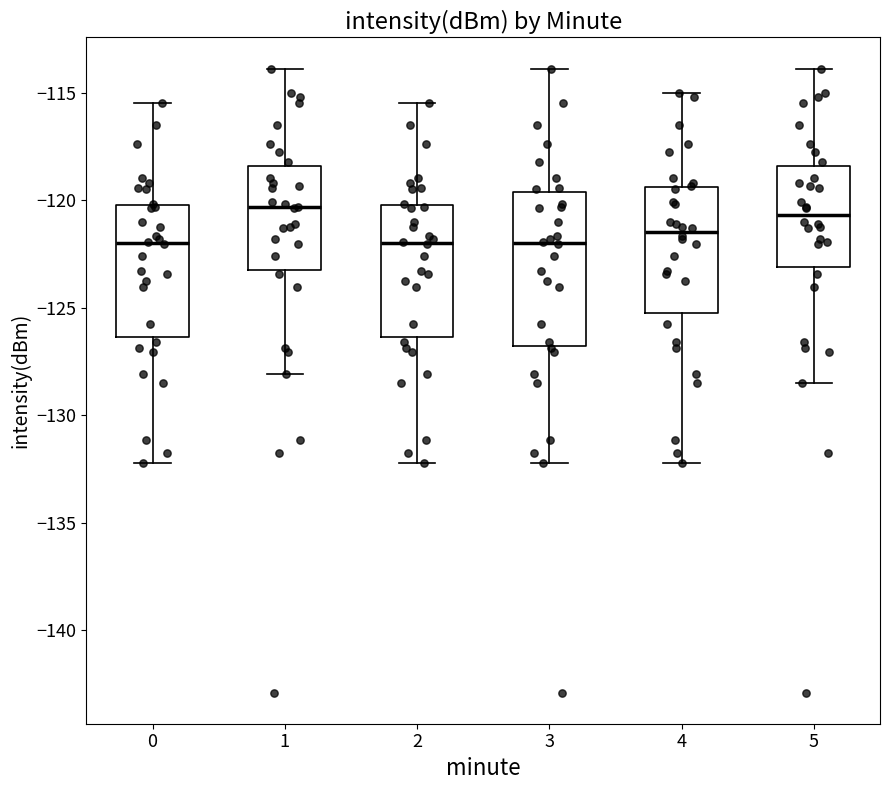

Reading left to right, transcribe this box plot: for each box, give where its median line is, the range the box spans, and where its two whiskers end, as read against the y-axis. The values are not printed on the chart, so give them approximately, as read against the axis.

0: median -122.0, box -126.5 to -120.0, whiskers -132.0 to -115.5
1: median -120.5, box -123.0 to -118.5, whiskers -128.0 to -114.0
2: median -122.0, box -126.5 to -120.0, whiskers -132.0 to -115.5
3: median -122.0, box -127.0 to -119.5, whiskers -132.0 to -114.0
4: median -121.5, box -125.0 to -119.5, whiskers -132.0 to -115.0
5: median -120.5, box -123.0 to -118.5, whiskers -128.5 to -114.0